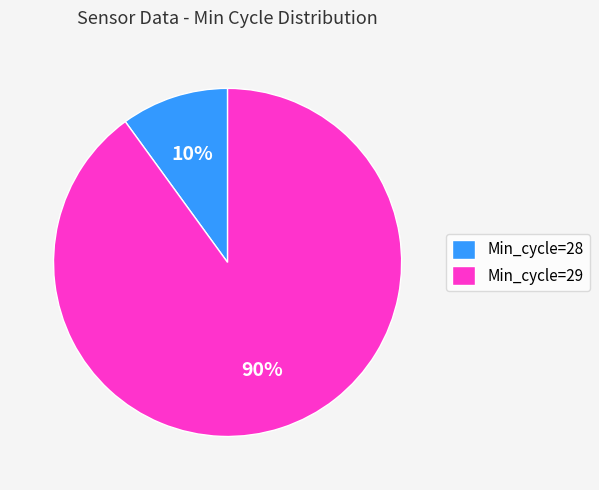

How many slices are in this pie chart?

2